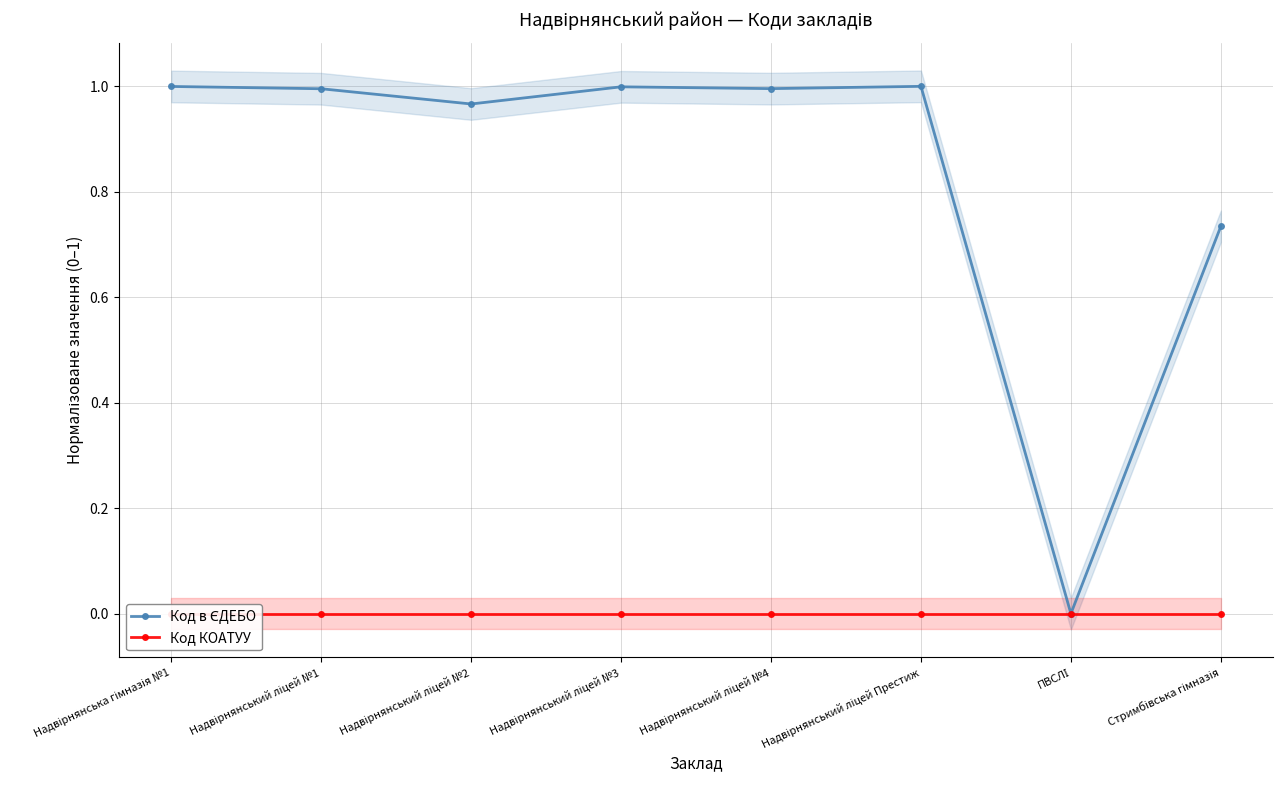

Reading left to right, transcribe all the data shown in this chart.

Код в ЄДЕБО: Надвірнянська гімназія №1=1.0	Надвірнянський ліцей №1=1.0	Надвірнянський ліцей №2=1.0	Надвірнянський ліцей №3=1.0	Надвірнянський ліцей №4=1.0	Надвірнянський ліцей Престиж=1.0	ПВСЛІ=0.0	Стримбівська гімназія=0.7
Код КОАТУУ: Надвірнянська гімназія №1=0.0	Надвірнянський ліцей №1=0.0	Надвірнянський ліцей №2=0.0	Надвірнянський ліцей №3=0.0	Надвірнянський ліцей №4=0.0	Надвірнянський ліцей Престиж=0.0	ПВСЛІ=0.0	Стримбівська гімназія=0.0